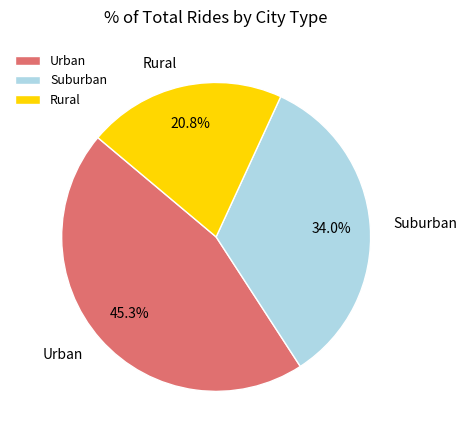

Which slice is the largest?

Urban